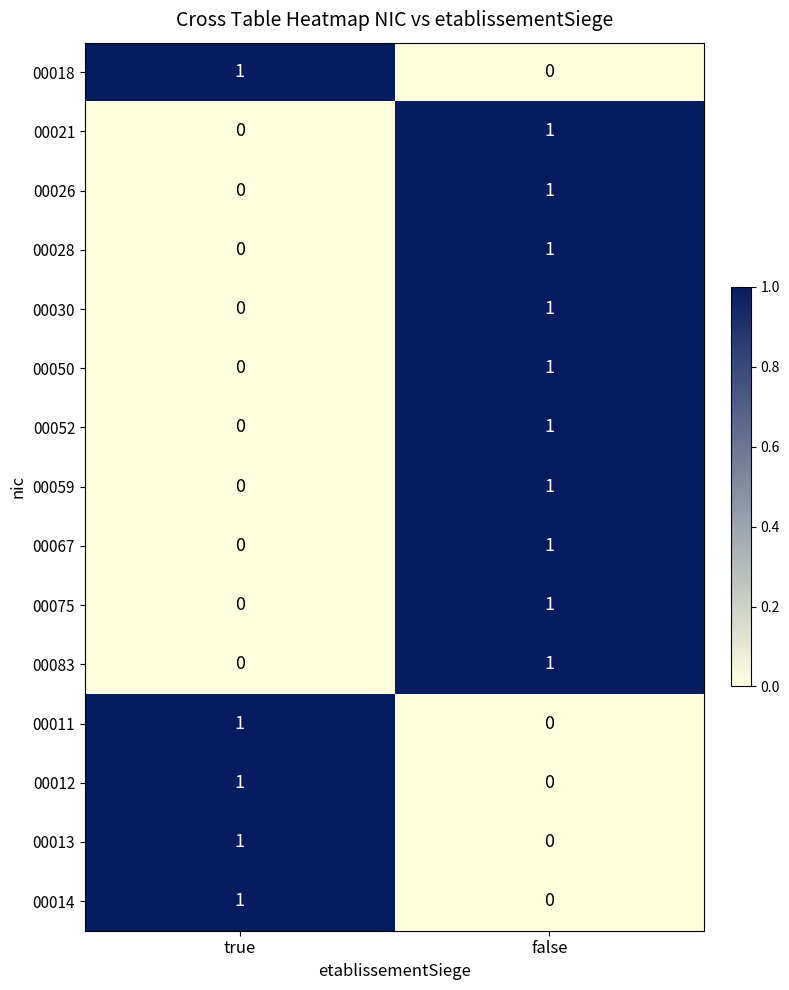

What is the maximum value shown in the chart?

1